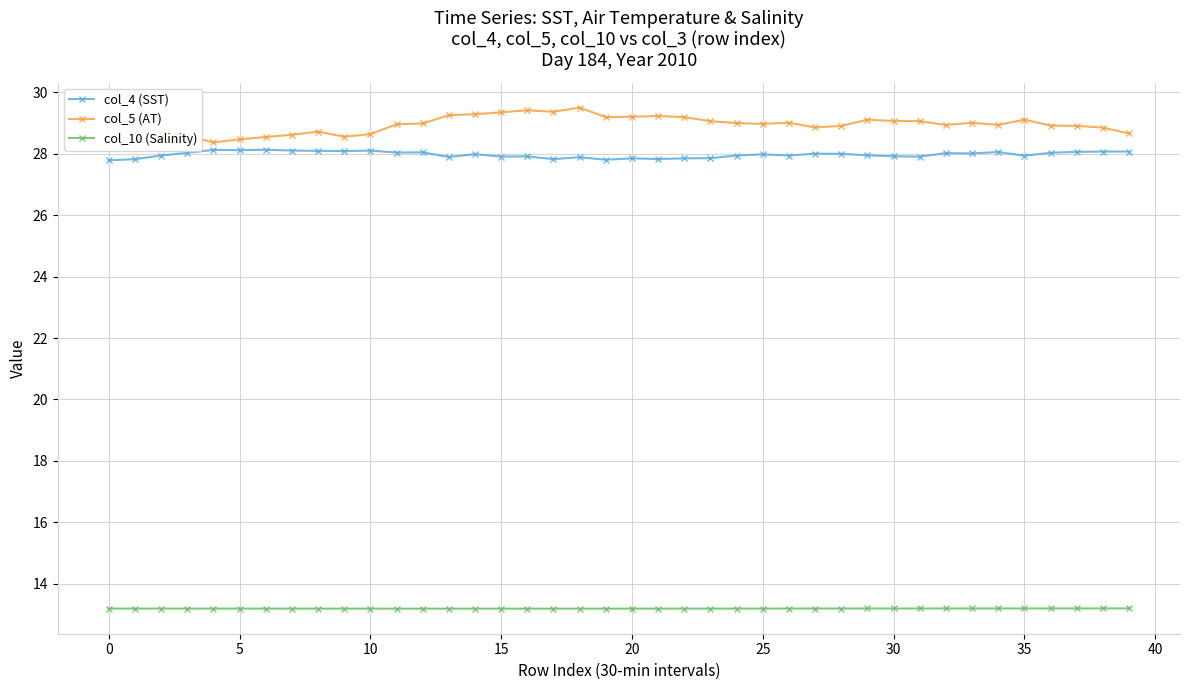

Which series has the widest spread of values?

col_5 (AT)